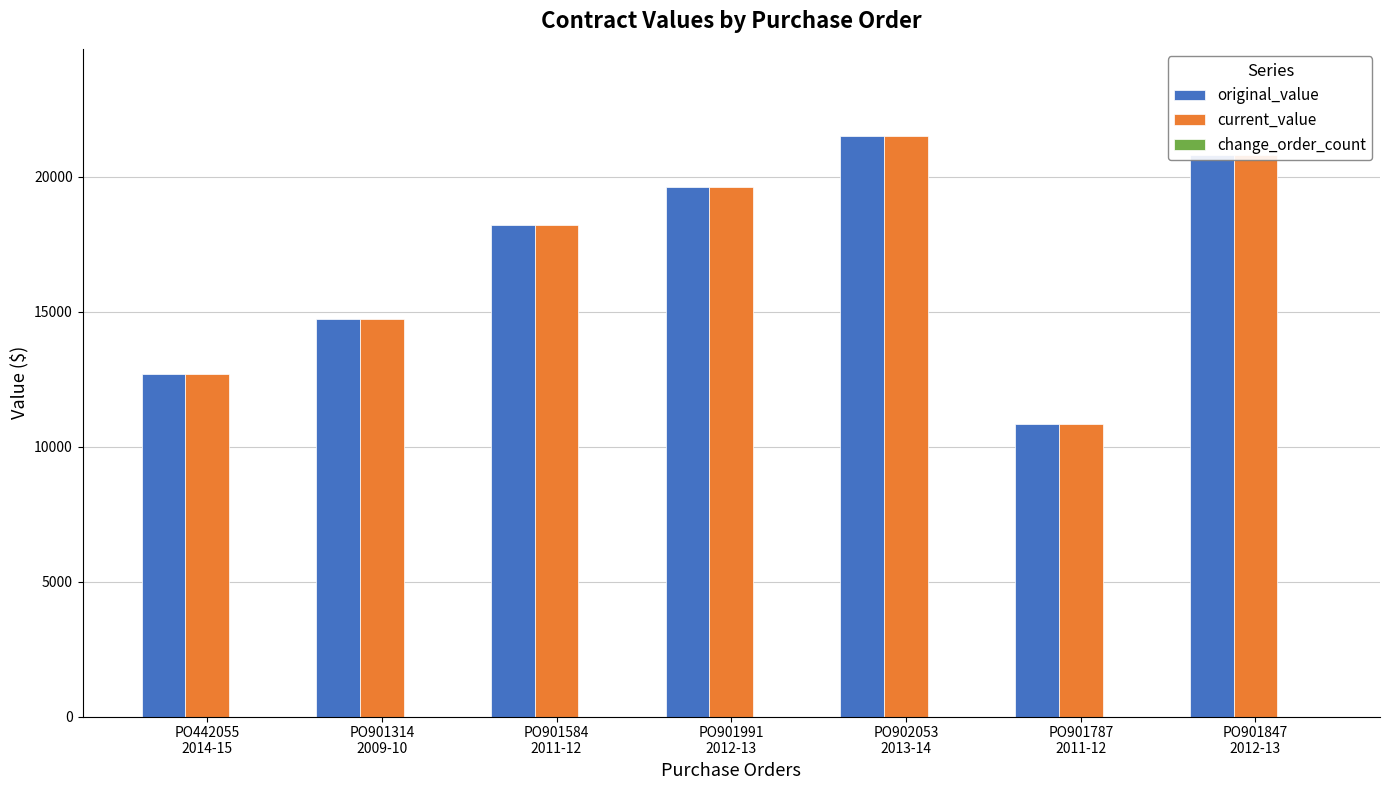

What is the minimum value shown in the chart?

10857.4